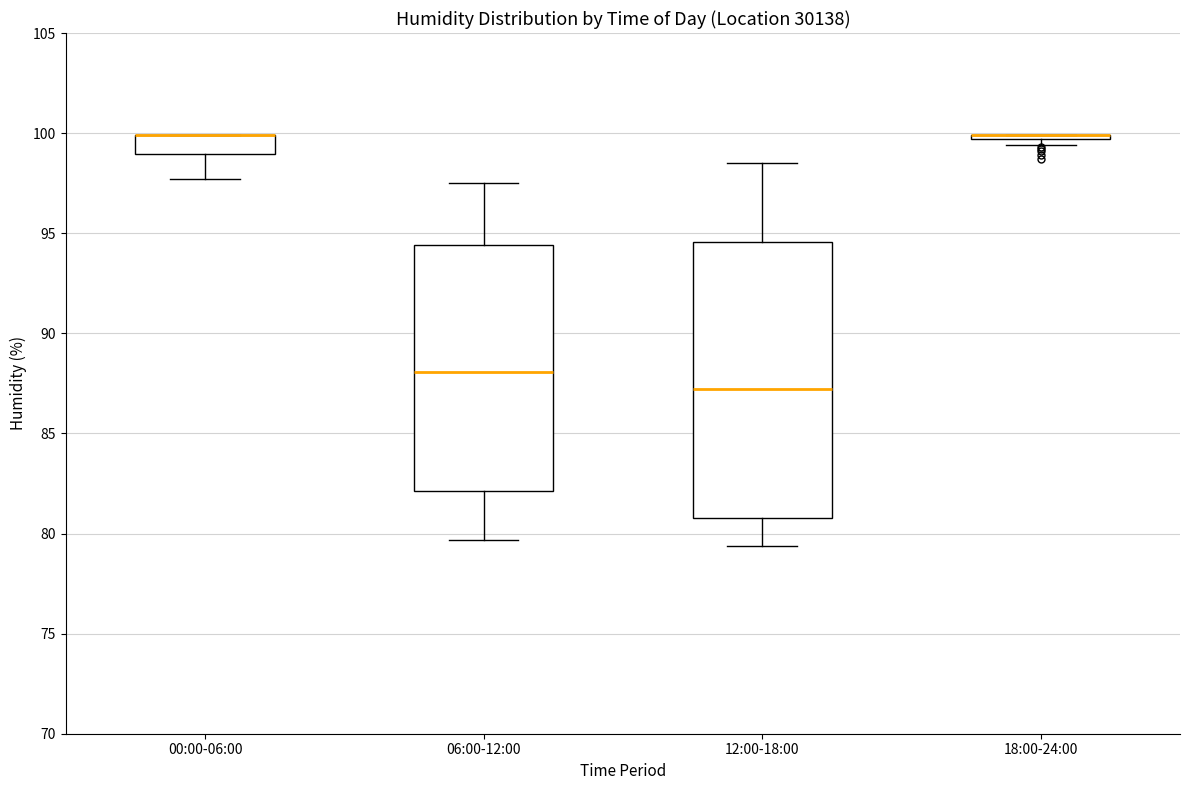

Where is the lower edge of the box for 00:00-06:00 on the y-axis? The values are not printed on the chart, so give them approximately, as read against the axis.

99.0